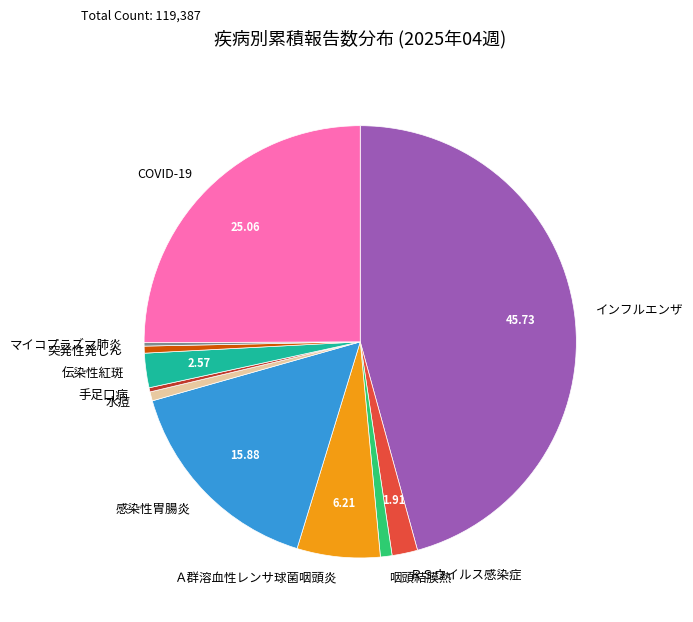

Does 突発性発しん represent more than half of the total?

No